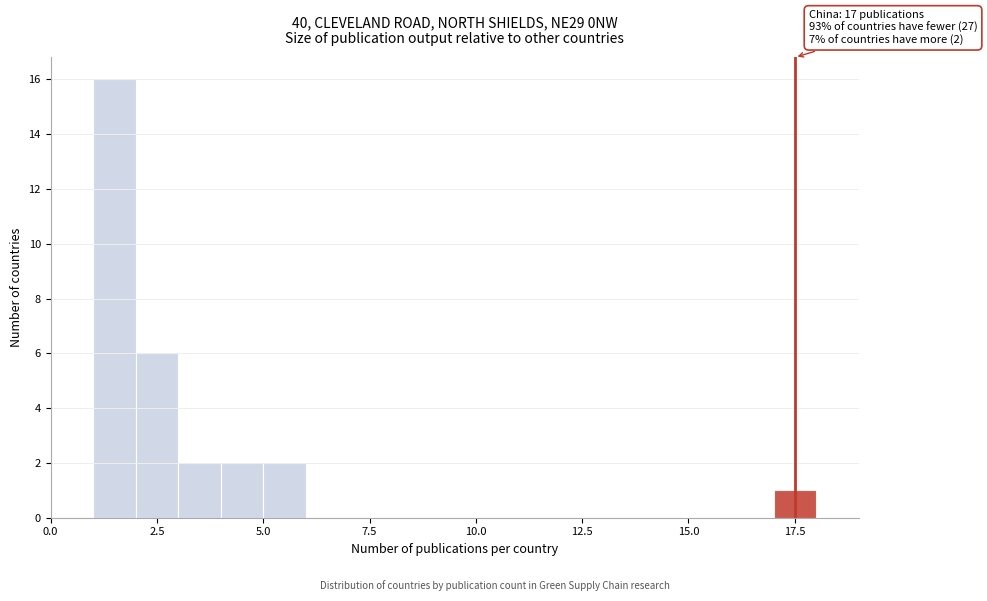

Around what value on the x-axis is the tallest bar? Give the approximate position of its centre, as read against the axis.

1.5